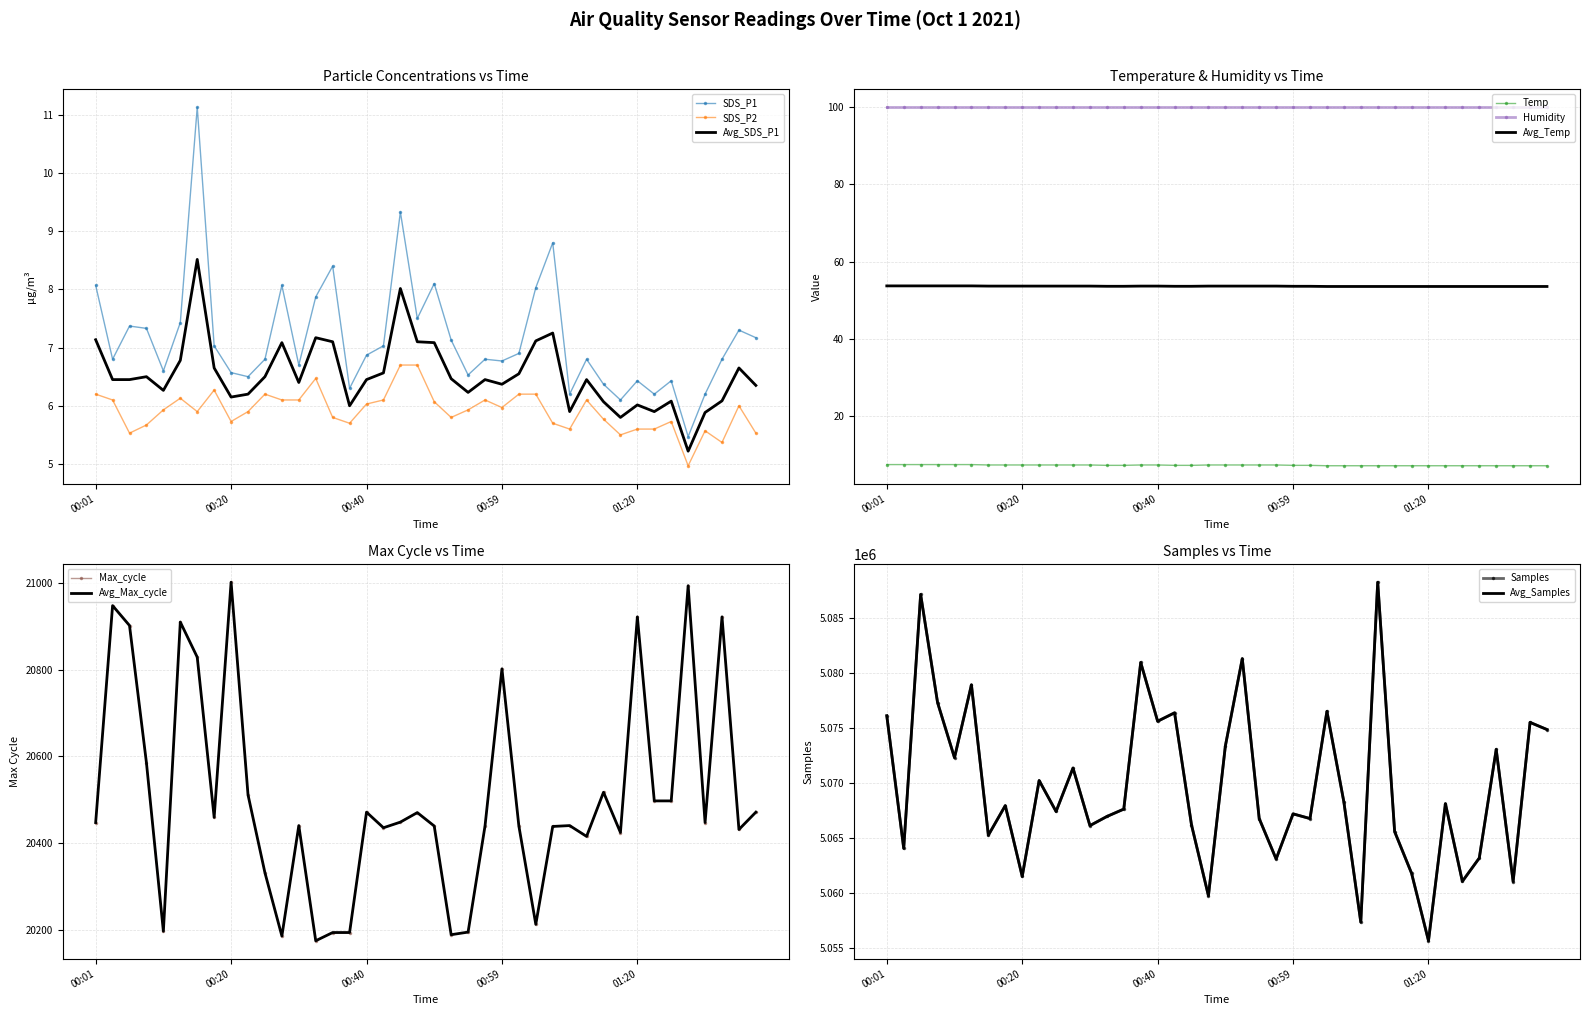

True or false: Avg_SDS_P1 has a value of 6.5 at 00:40.

True